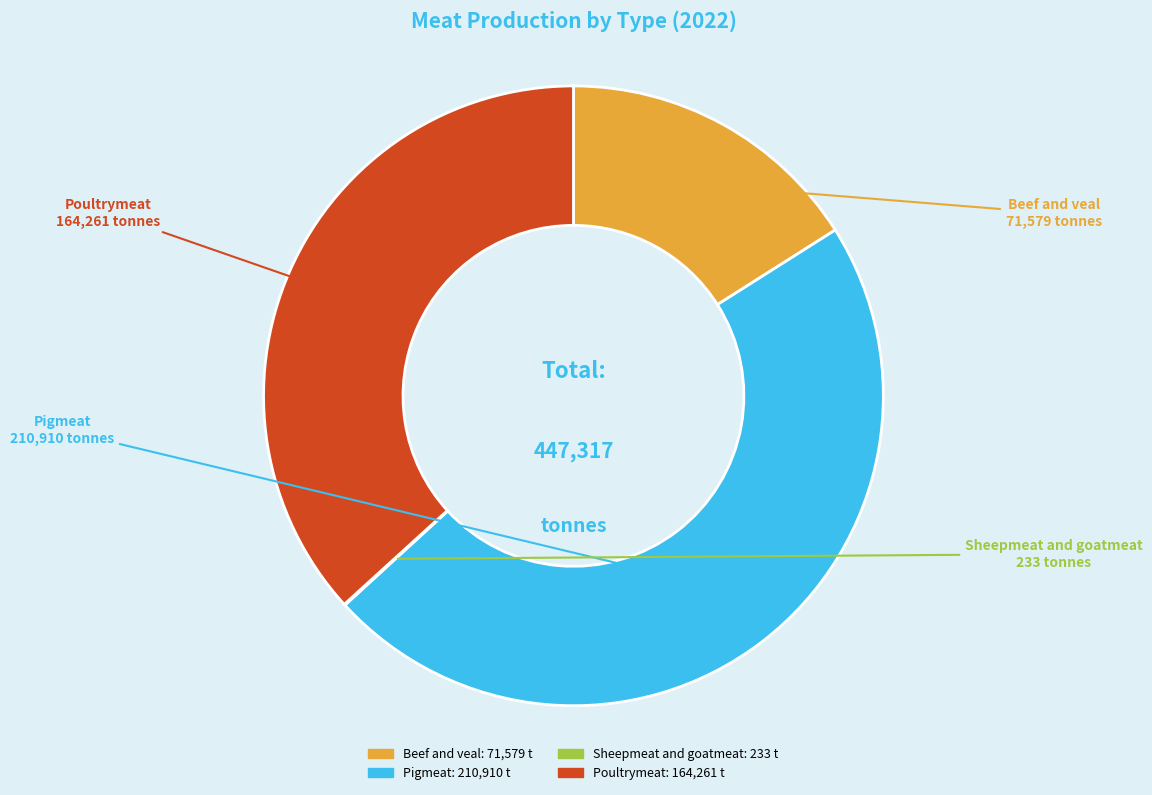

Which slice is the largest?

Pigmeat